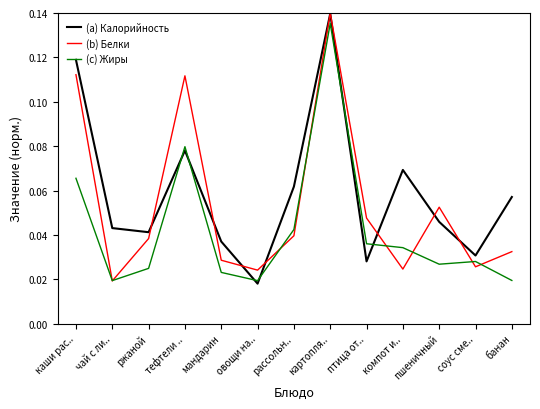

Rank the series by their maximum value, from lowest to highest.

(c) Жиры, (a) Калорийность, (b) Белки